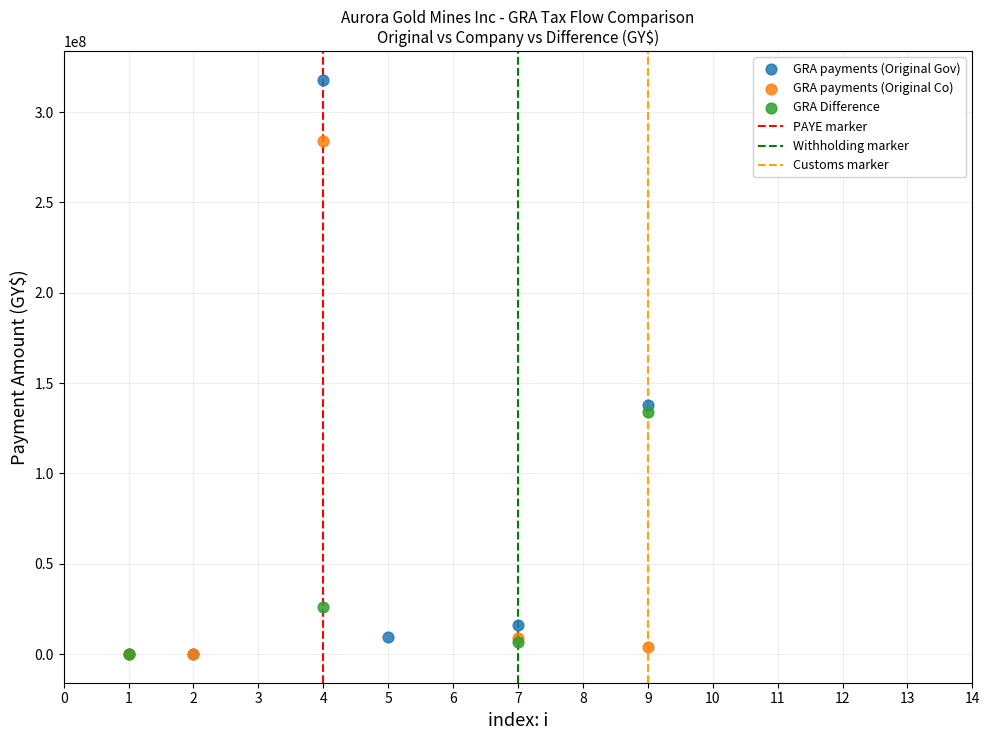

Which series reaches the maximum Y coordinate?

GRA payments (Original Gov)